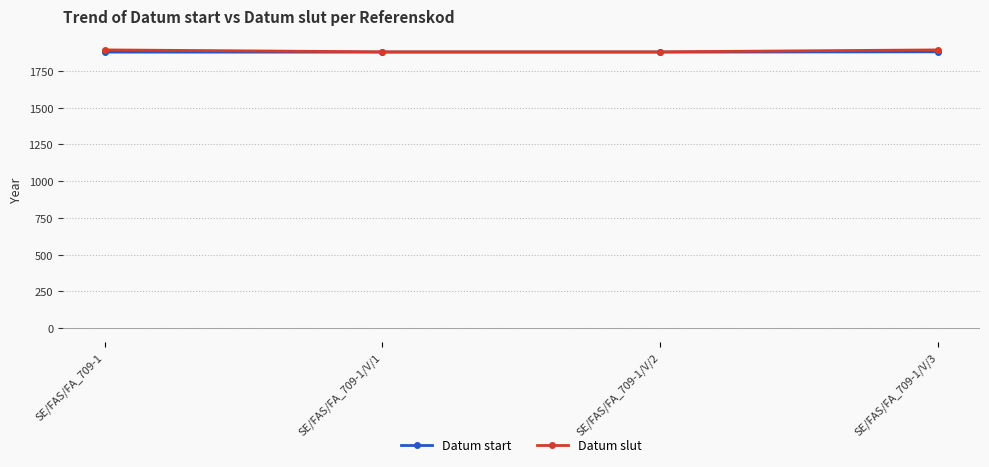

Which series has the largest total across all categories?

Datum slut